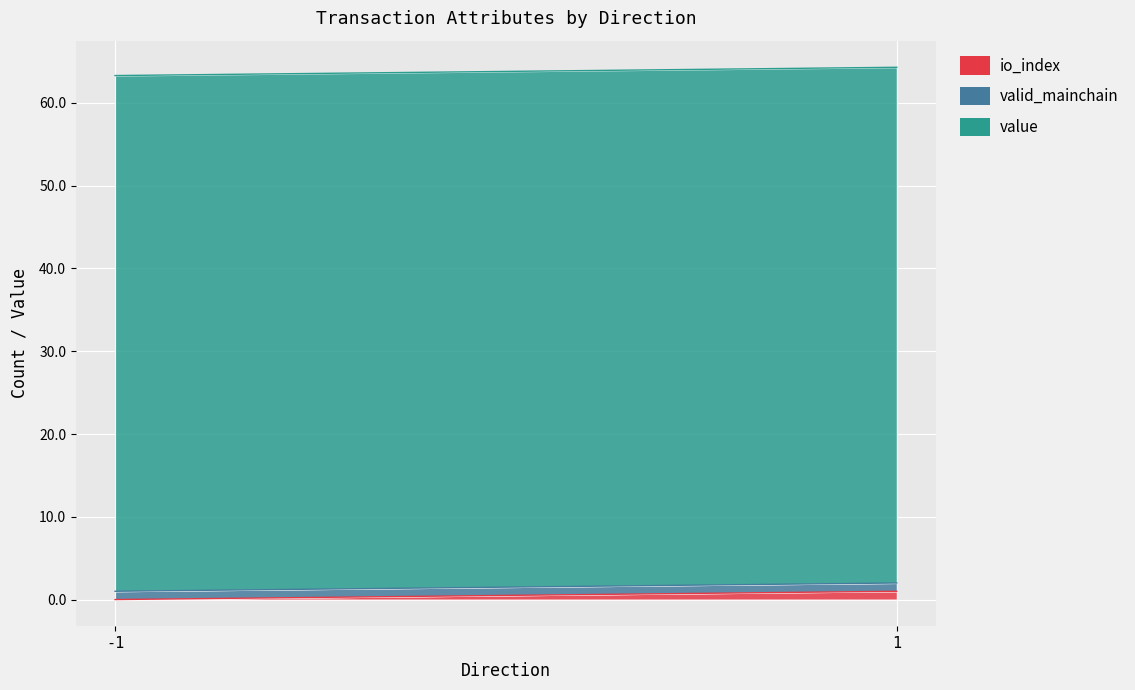

The value of valid_mainchain at 1 is 1.7. True or false?

False